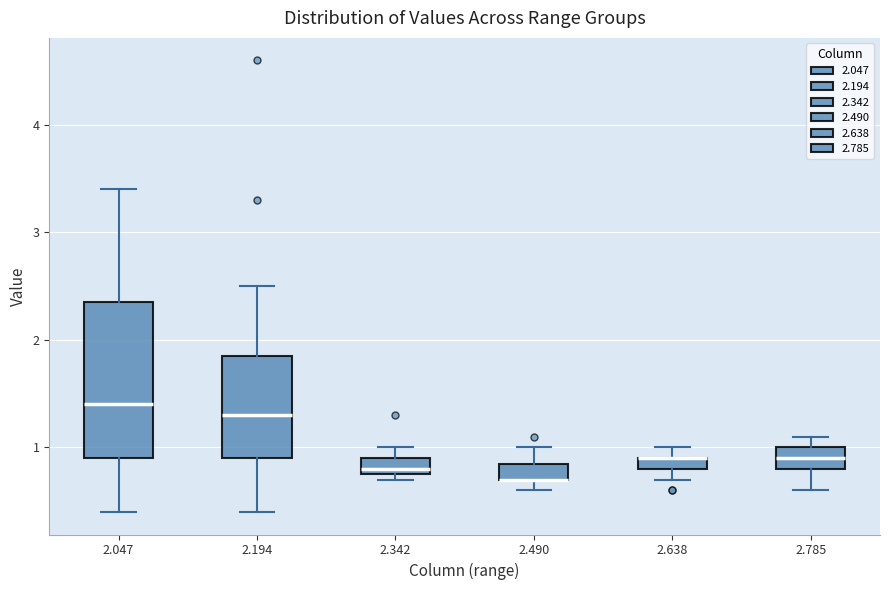

Where does the median line of the box at x = 2.785 sit on the y-axis? The values are not printed on the chart, so give them approximately, as read against the axis.

0.9